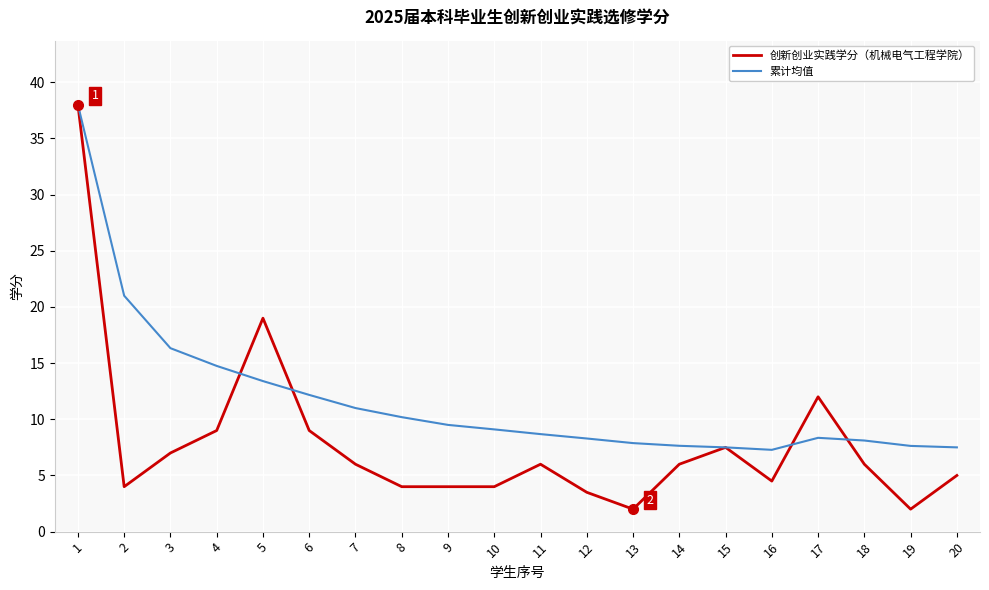

Where is 累计均值 nearest to the value 22?

2